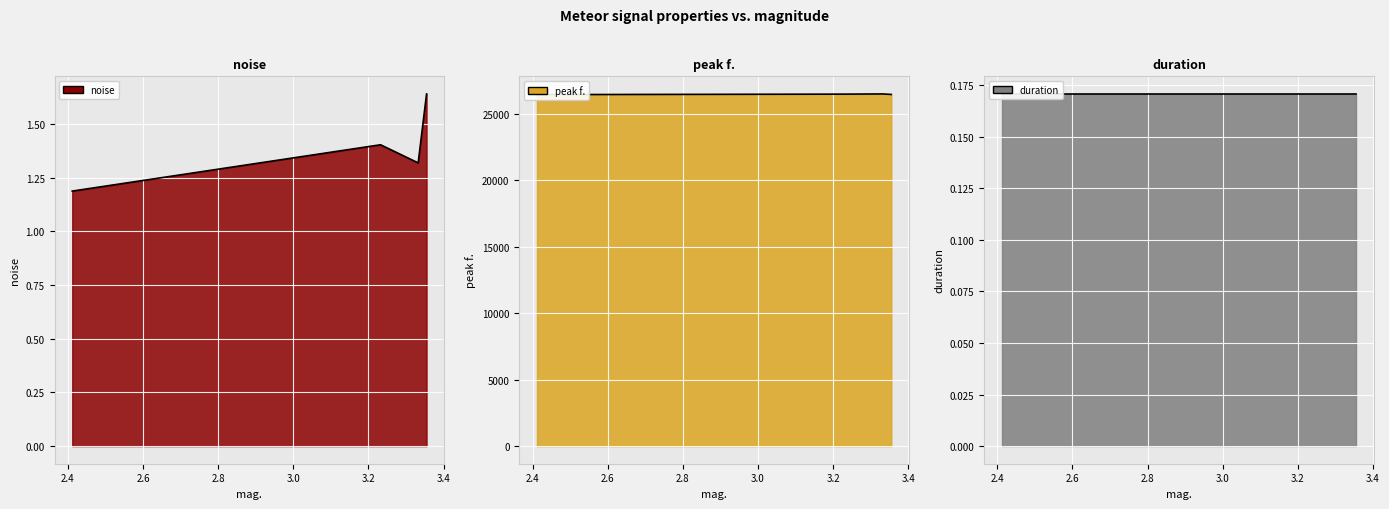

What is the smallest value displayed?

1.2